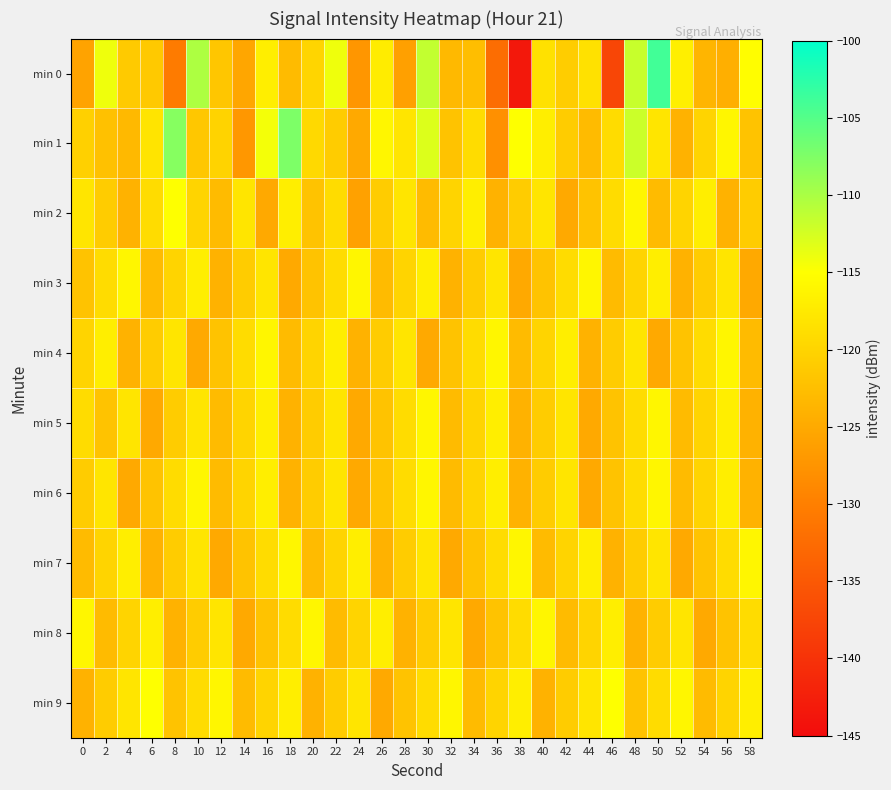

What is the spread (max minus min) of values at 4?

9.0